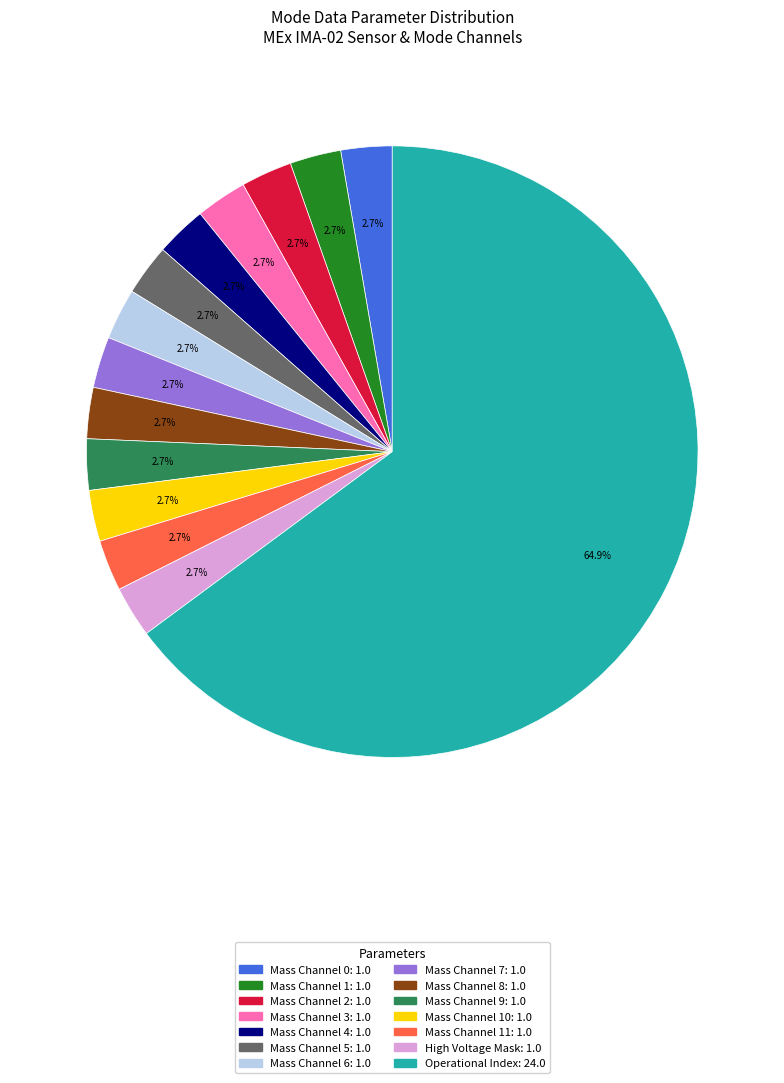

Is there a majority slice in this chart?

Yes